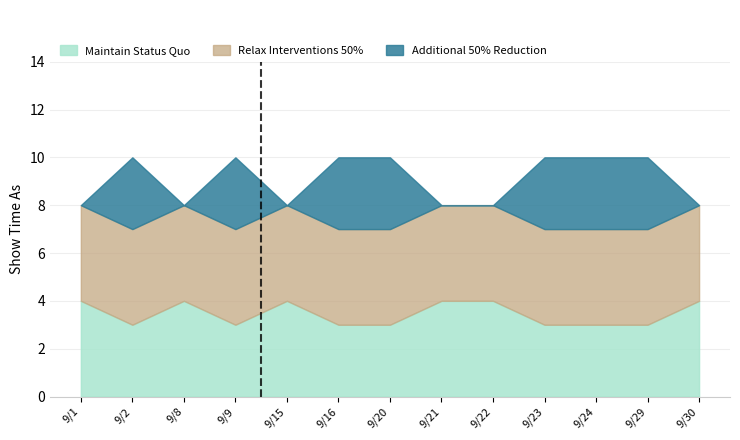

True or false: Maintain Status Quo has a value of 6 at 9/30.

False